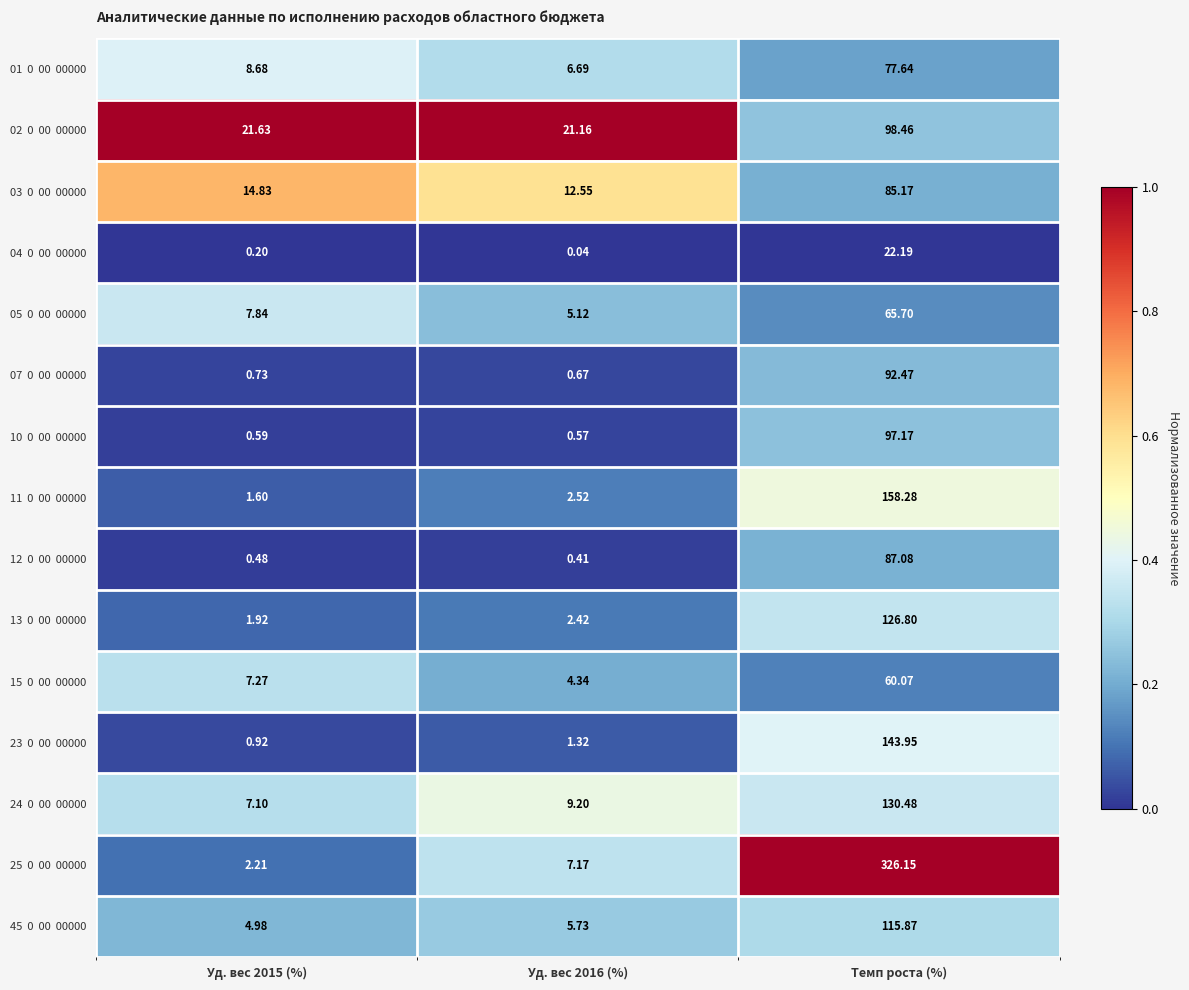

Which category has the highest value across all series?

Темп роста (%)